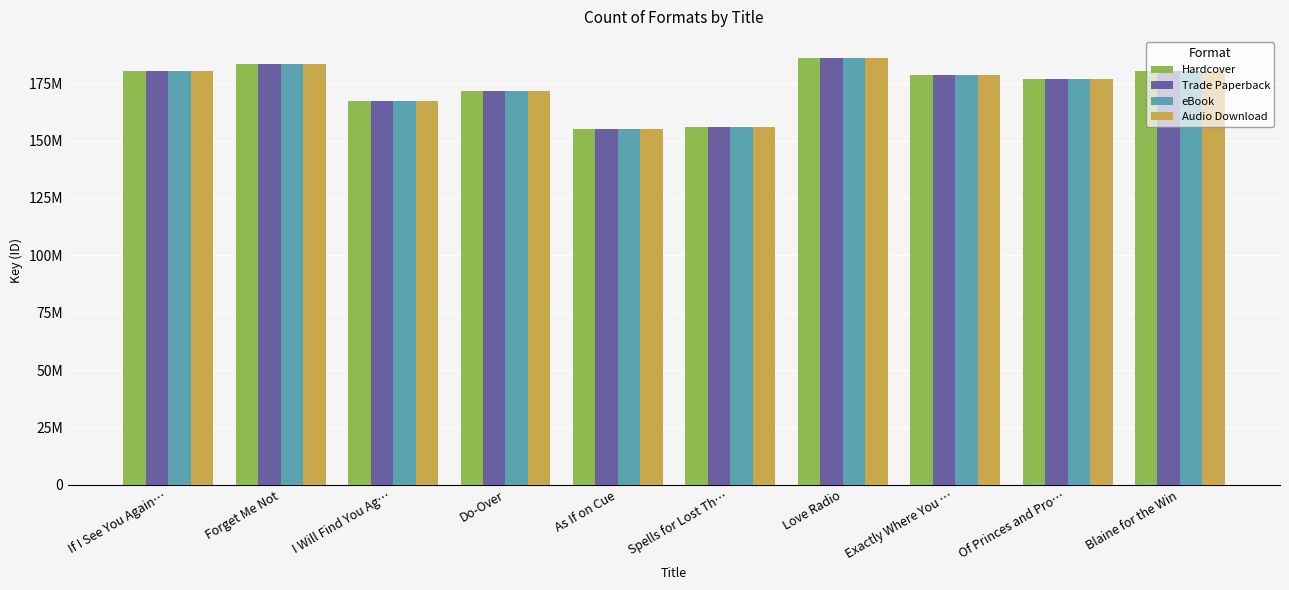

What is the greatest value displayed?

185919700